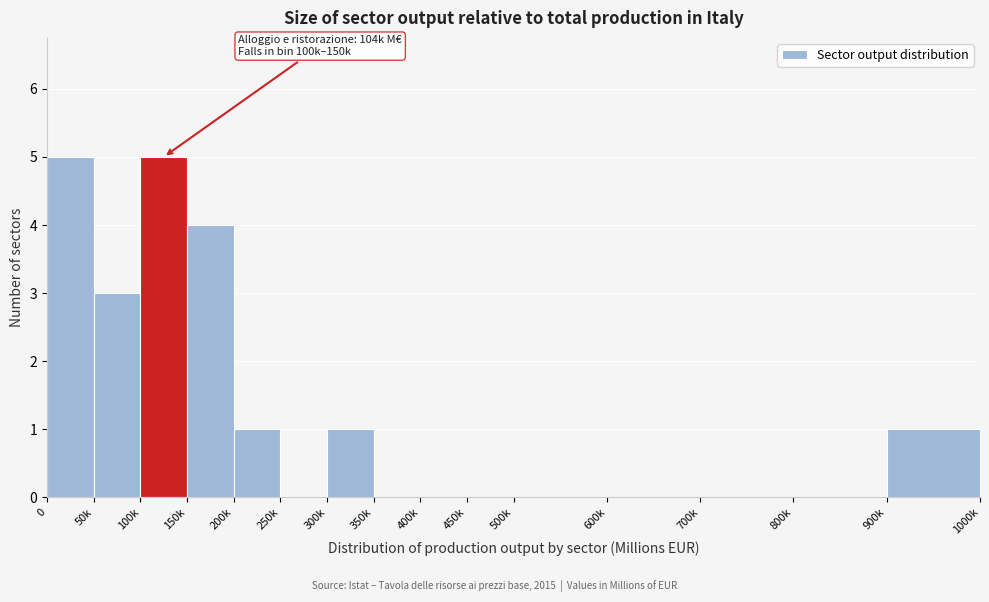

Reading right to left, what are all the values shown in this chart?

900k=1	800k=0	700k=0	600k=0	500k=0	450k=0	400k=0	350k=0	300k=1	250k=0	200k=1	150k=4	100k=5	50k=3	0=5